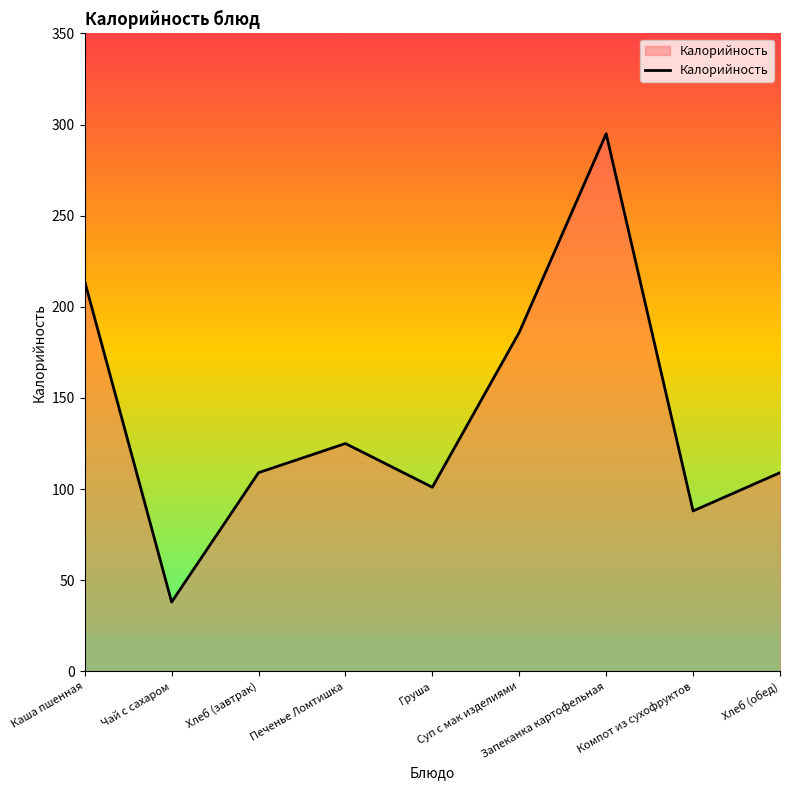

What is the greatest value displayed?

295